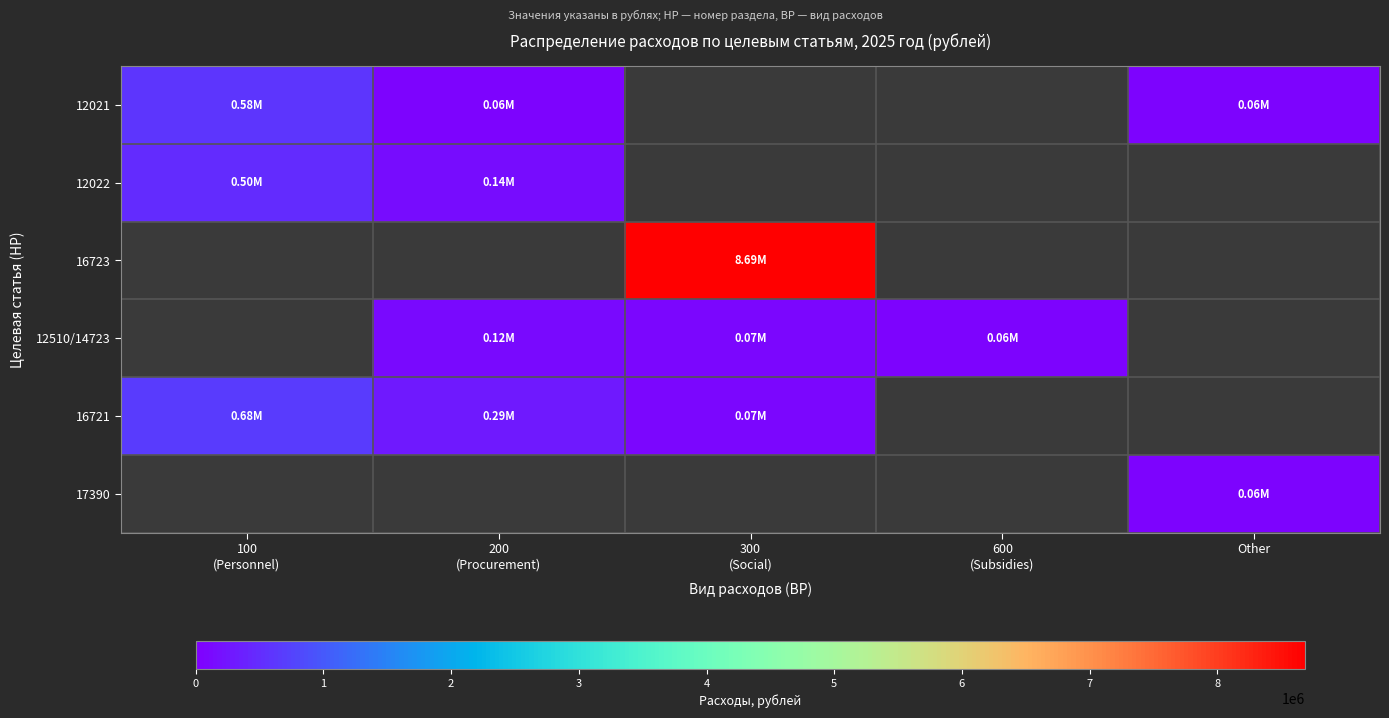

What is the difference between the 12510/14723 values at 300 (Social) and 600 (Subsidies)?

8400.0